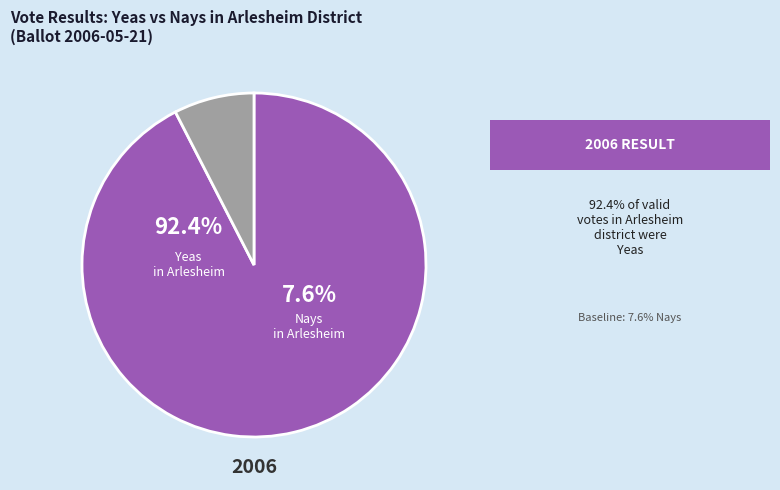

Which series has the largest range (max minus min)?

yeas